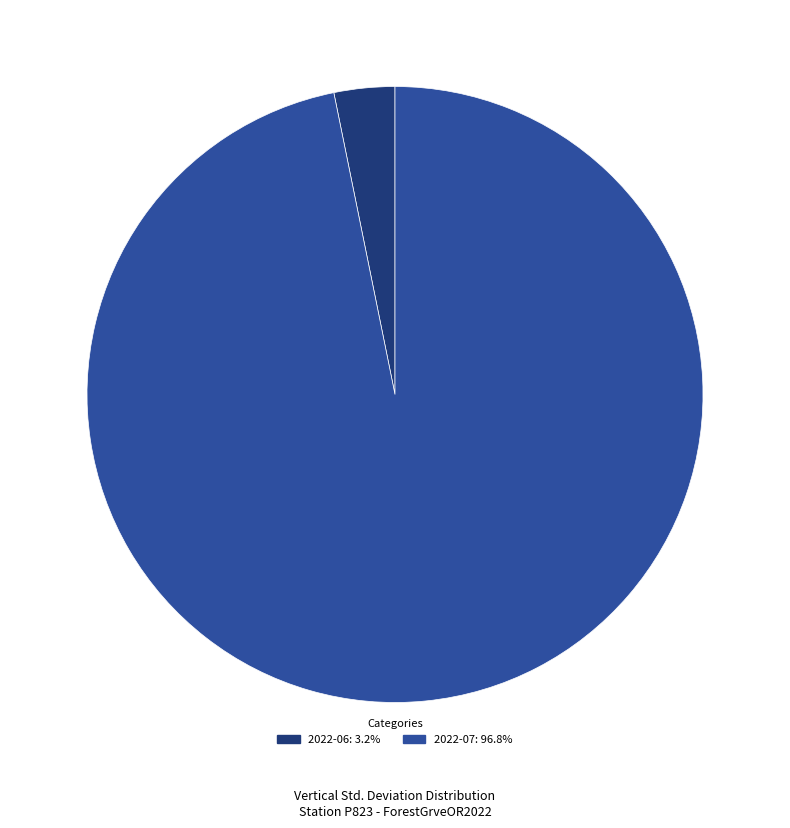

Does 2022-06: 3.2% account for over 50% of the chart?

No